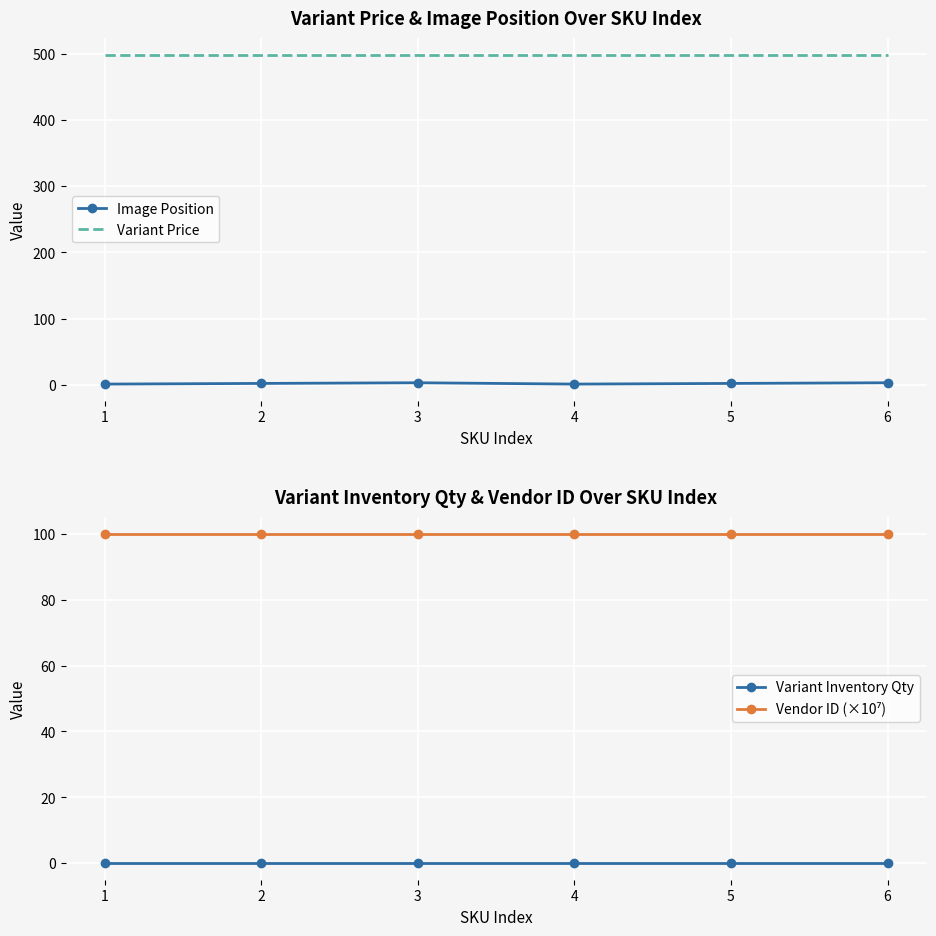

Which has a higher value, 3 or 6?

3